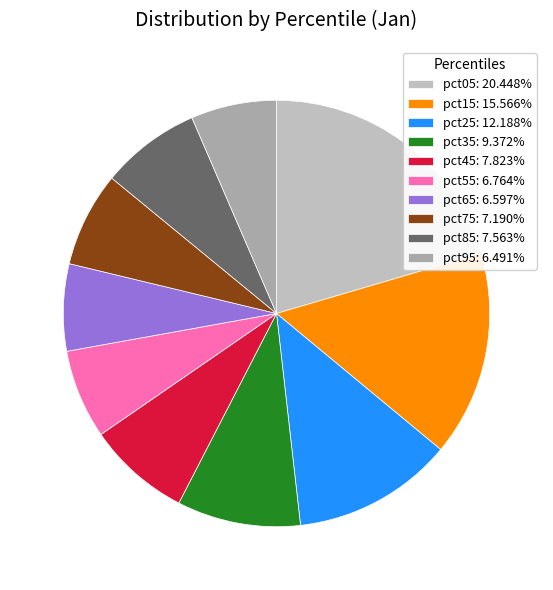

Does any single category account for the majority?

No